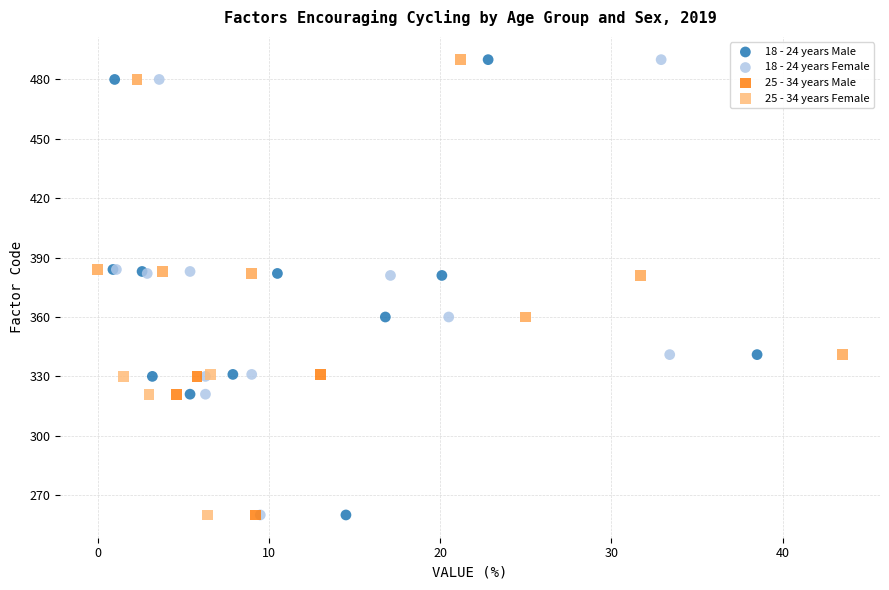

What are all the series names shown in the legend?

18 - 24 years Male, 18 - 24 years Female, 25 - 34 years Male, 25 - 34 years Female